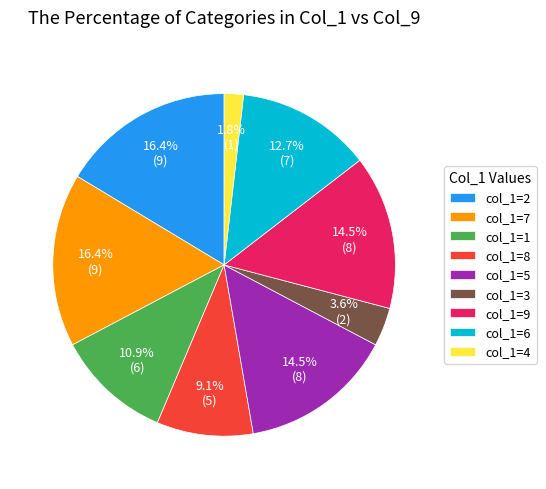

Combined, what portion of the pie is col_1=3 and col_1=2?

20.0%